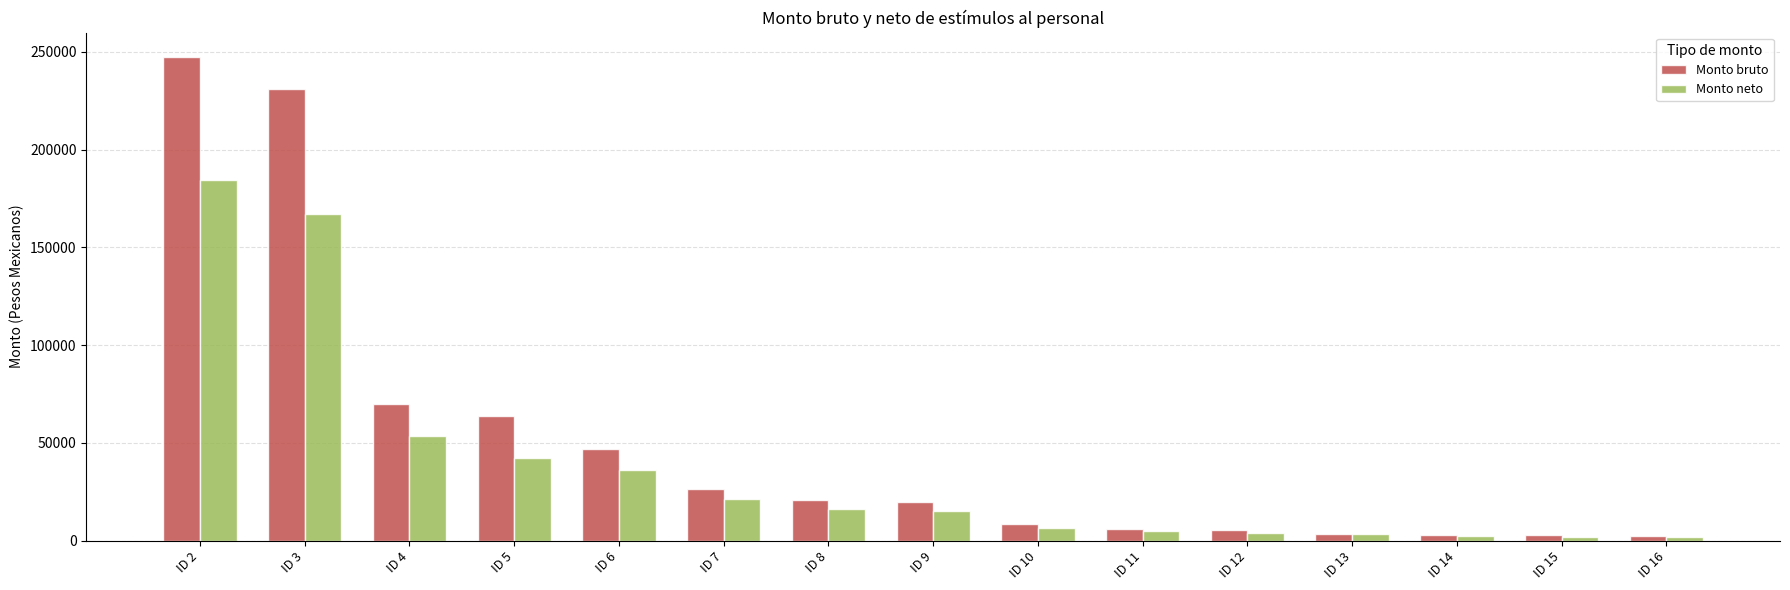

At which label does Monto neto reach its peak?

ID 2